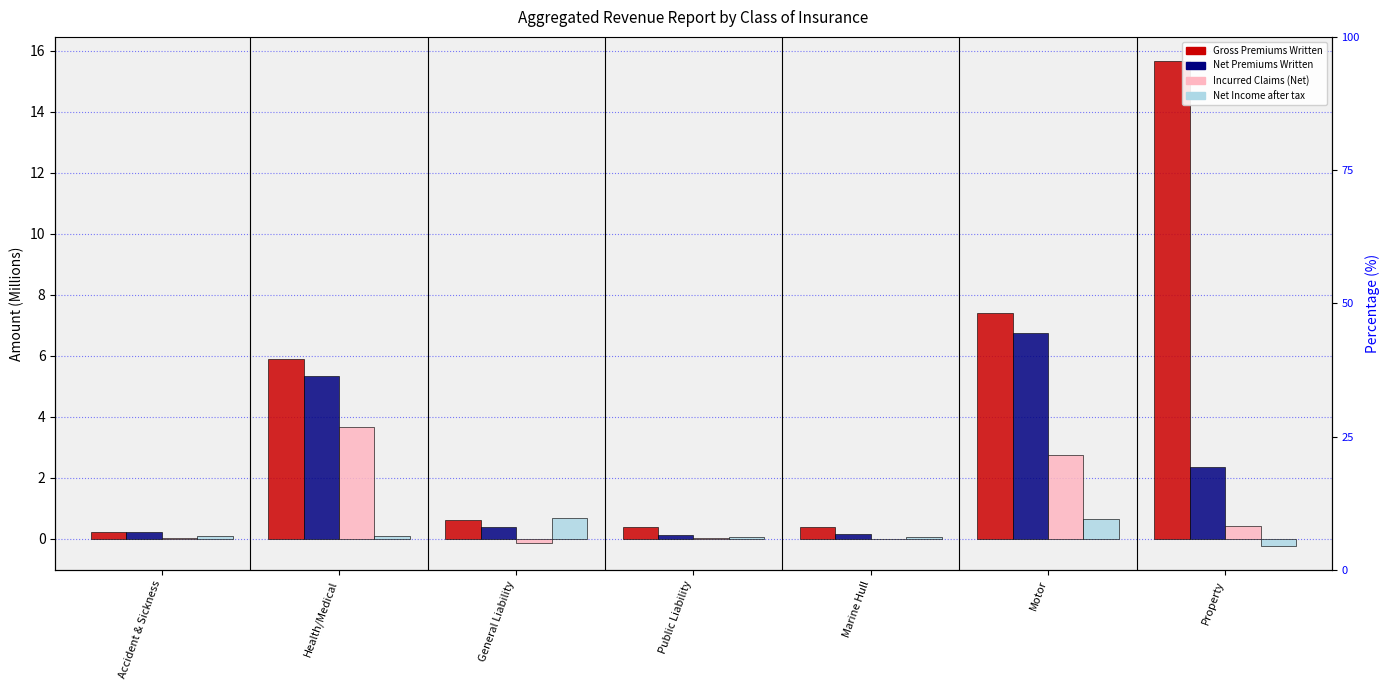

How many groups of bars are there?

7